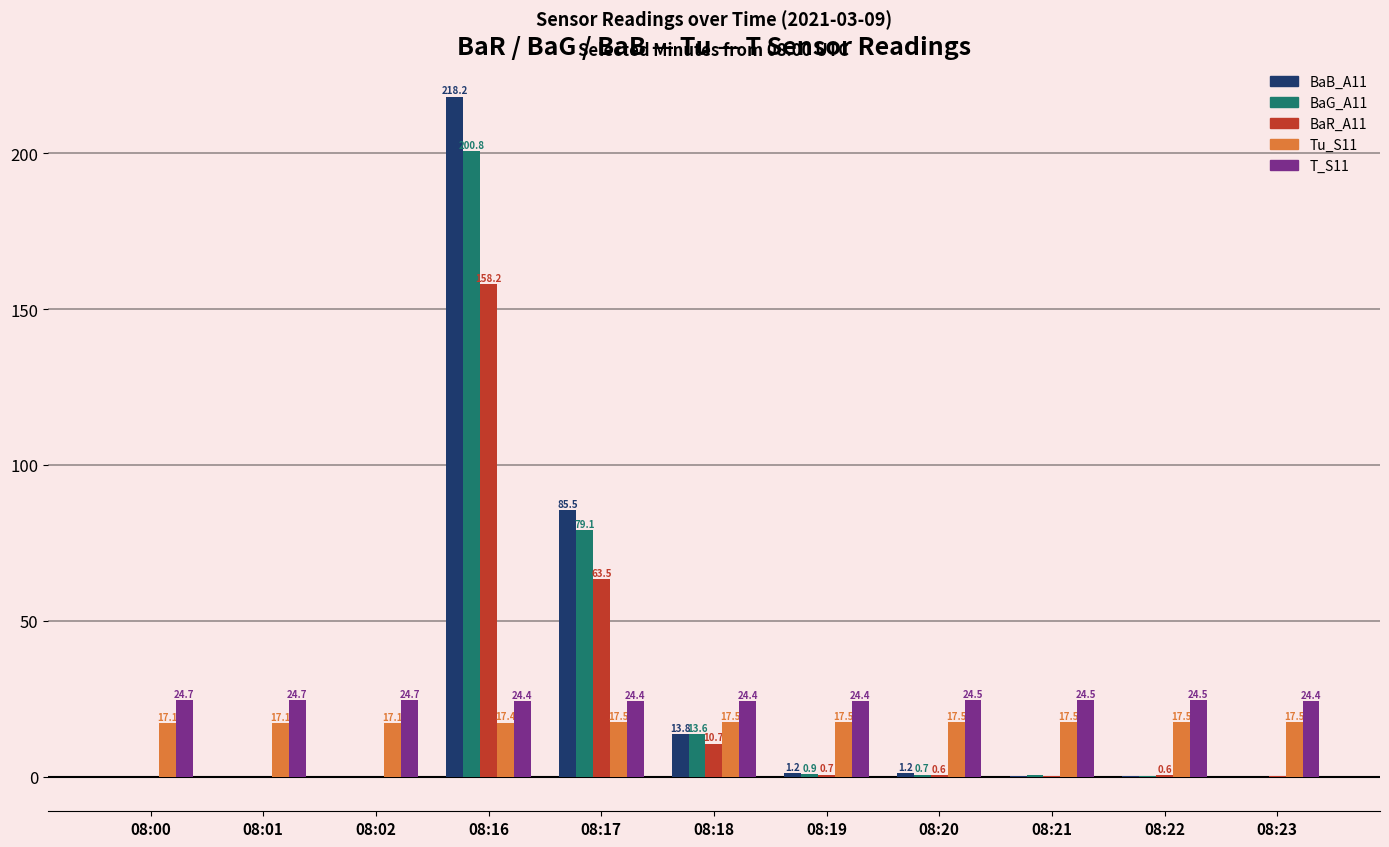

Which series changed the most between 08:02 and 08:23?

Tu_S11